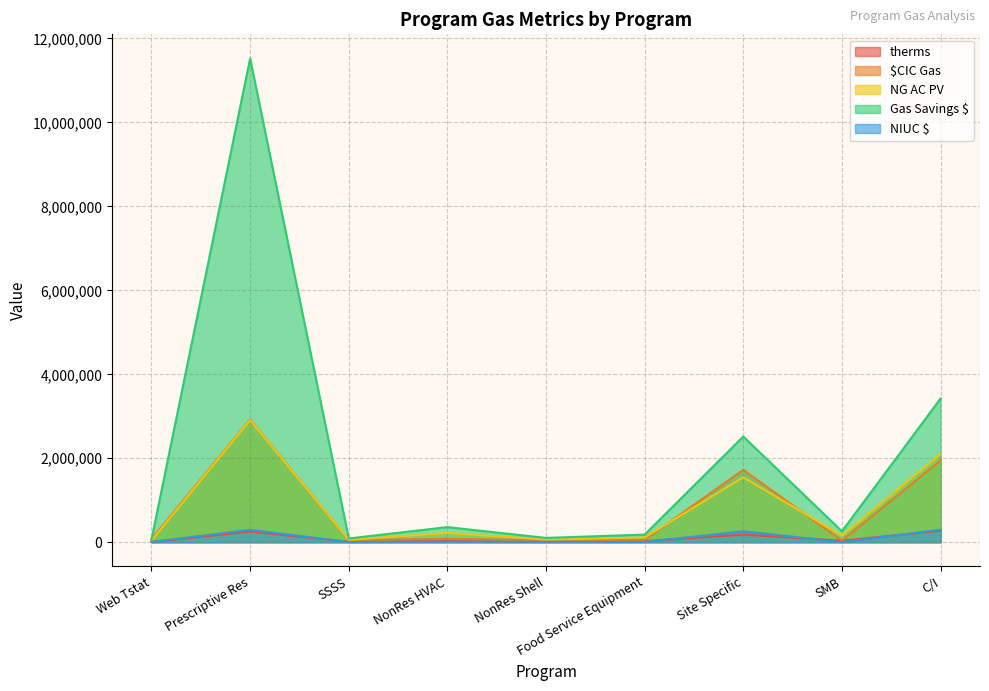

True or false: Gas Savings $ has more than 2 points higher than both neighbors.

True